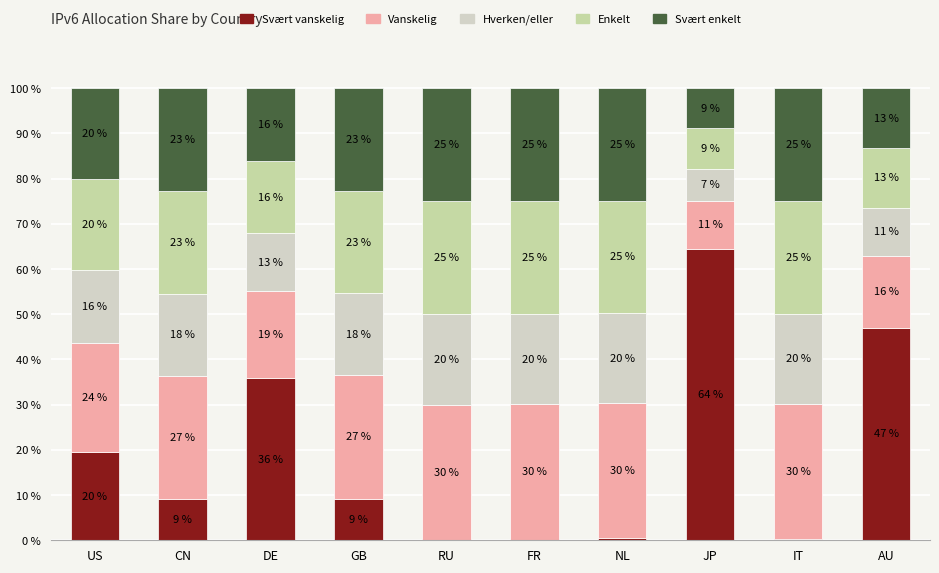

Are the bars grouped side by side (vs. stacked)?

No